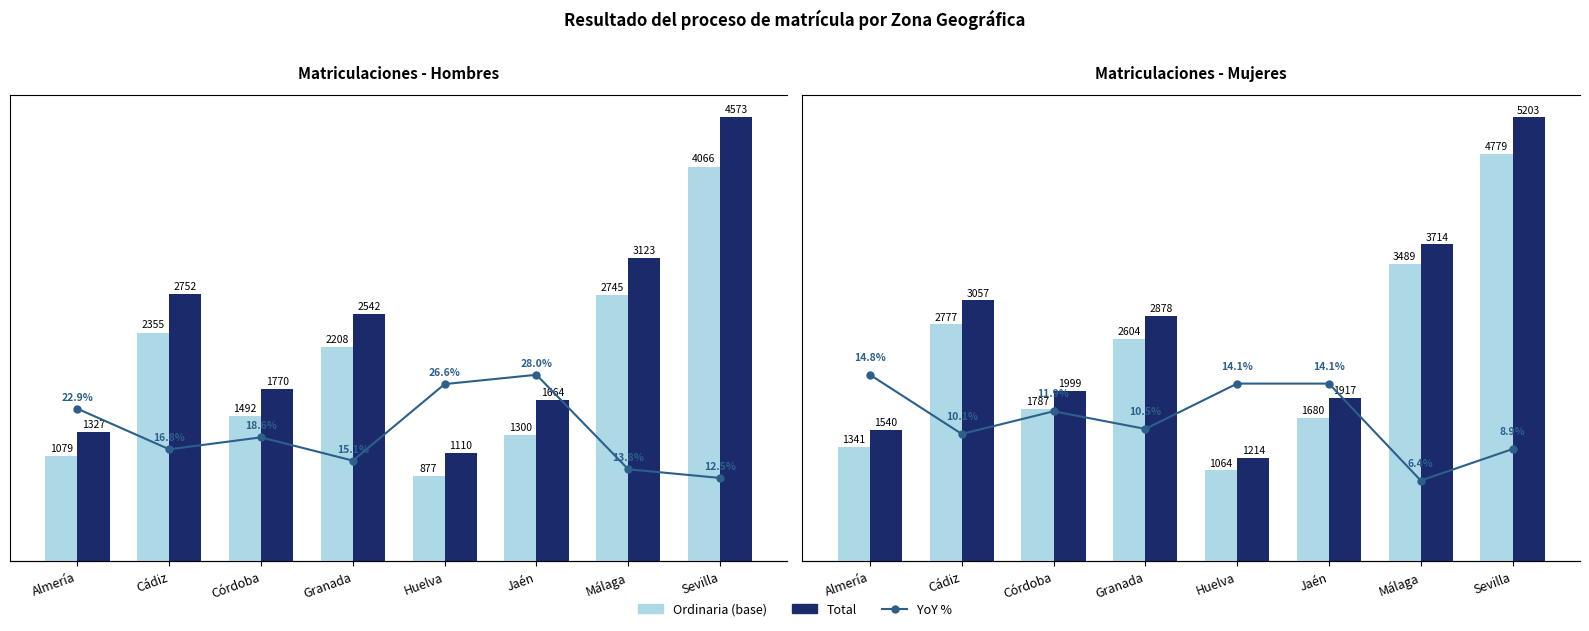

Between Córdoba and Sevilla, which is larger?

Sevilla